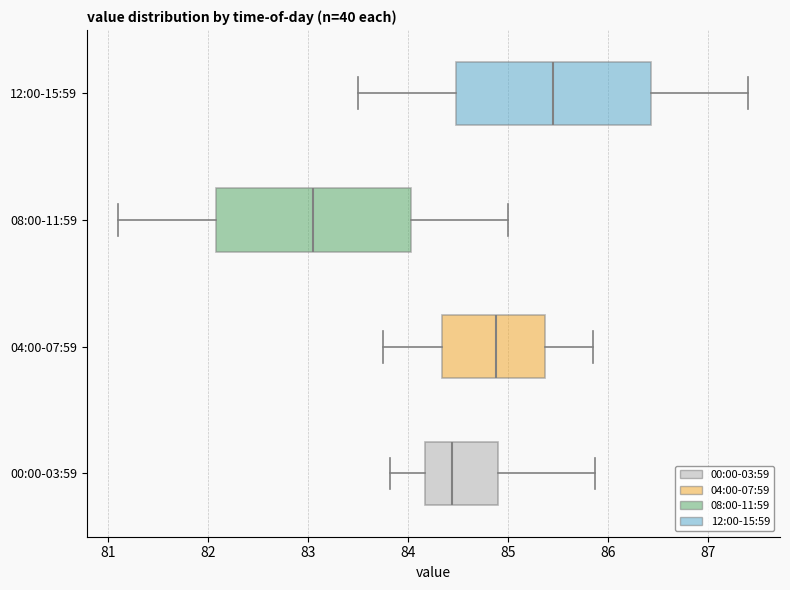

Reading bottom to top, read every box against the x-axis: the position of its median line, the range the box covers, and the ends of its whiskers. The values are not printed on the chart, so give them approximately, as read against the axis.

00:00-03:59: median 84.4, box 84.2 to 84.9, whiskers 83.8 to 85.9
04:00-07:59: median 84.9, box 84.3 to 85.4, whiskers 83.8 to 85.9
08:00-11:59: median 83.1, box 82.1 to 84.0, whiskers 81.1 to 85.0
12:00-15:59: median 85.5, box 84.5 to 86.4, whiskers 83.5 to 87.4